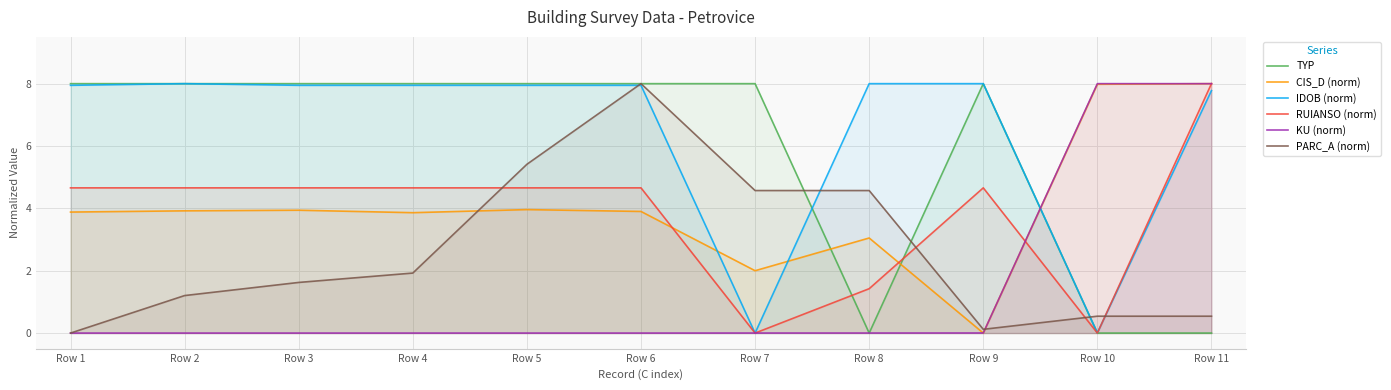

How many data points does each series have?

11